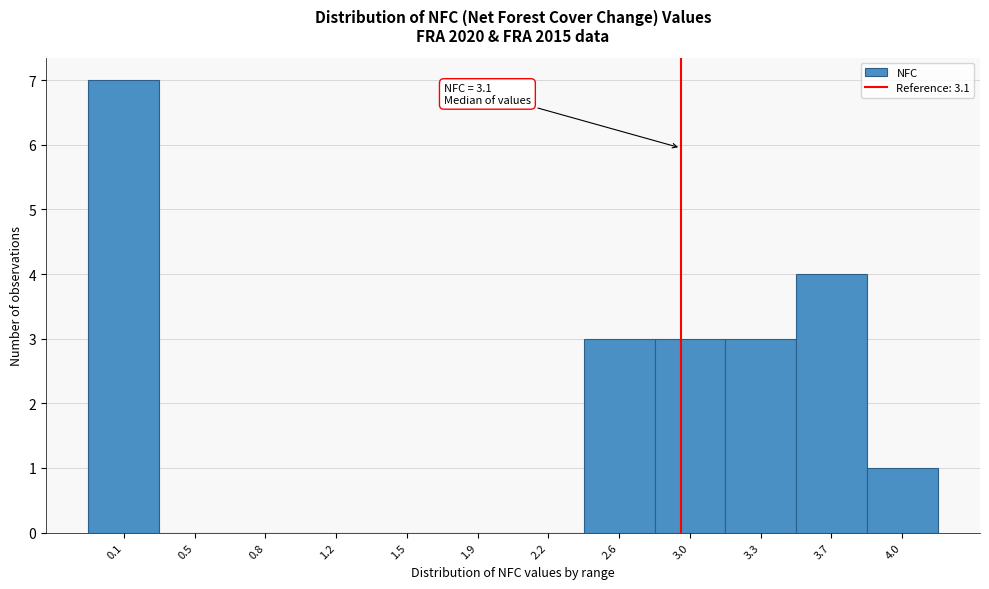

Reading left to right, list all the values displayed in this chart.

0.1=7	0.5=0	0.8=0	1.2=0	1.5=0	1.9=0	2.2=0	2.6=3	3.0=3	3.3=3	3.7=4	4.0=1